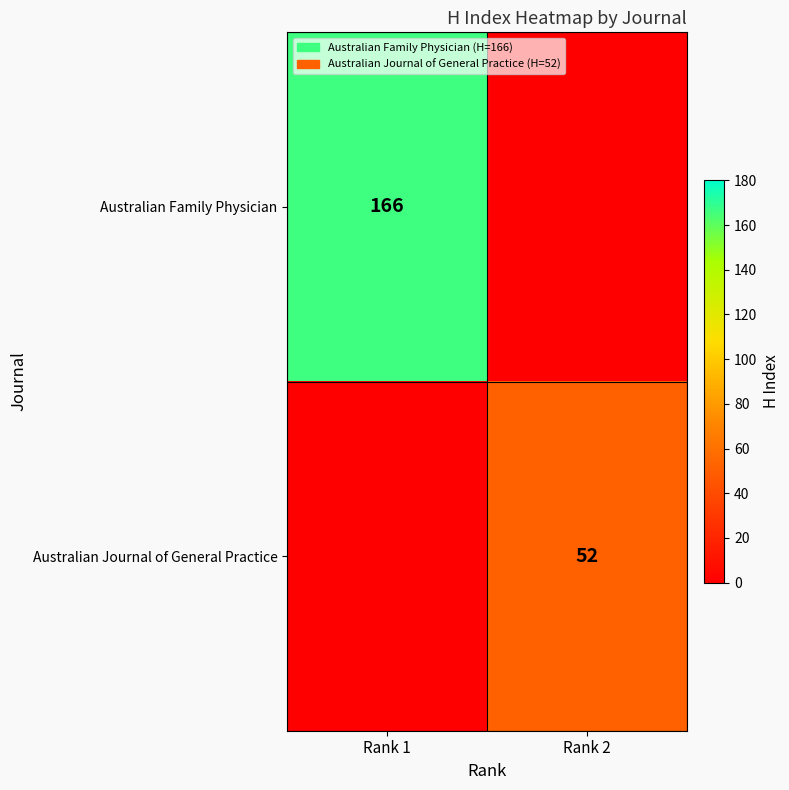

The Australian Family Physician series shows 166 at Rank 1. True or false?

True